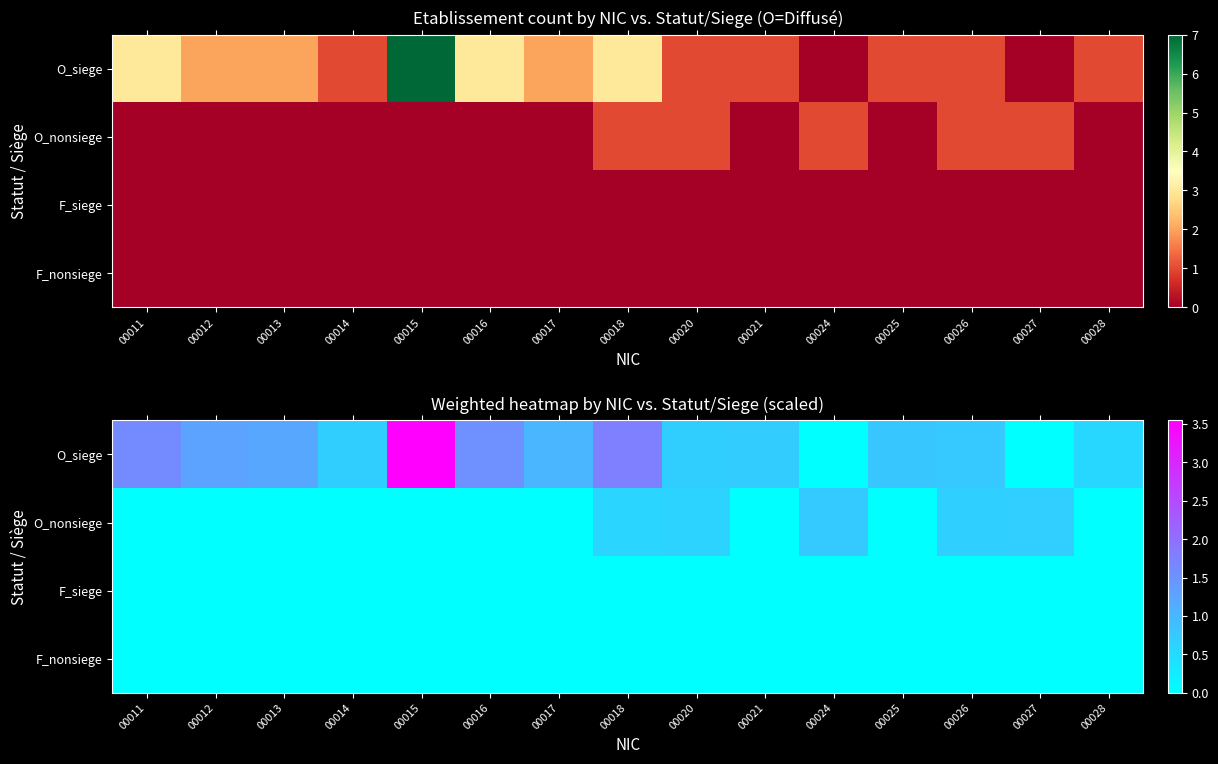

What is the maximum value for O_nonsiege?

0.7